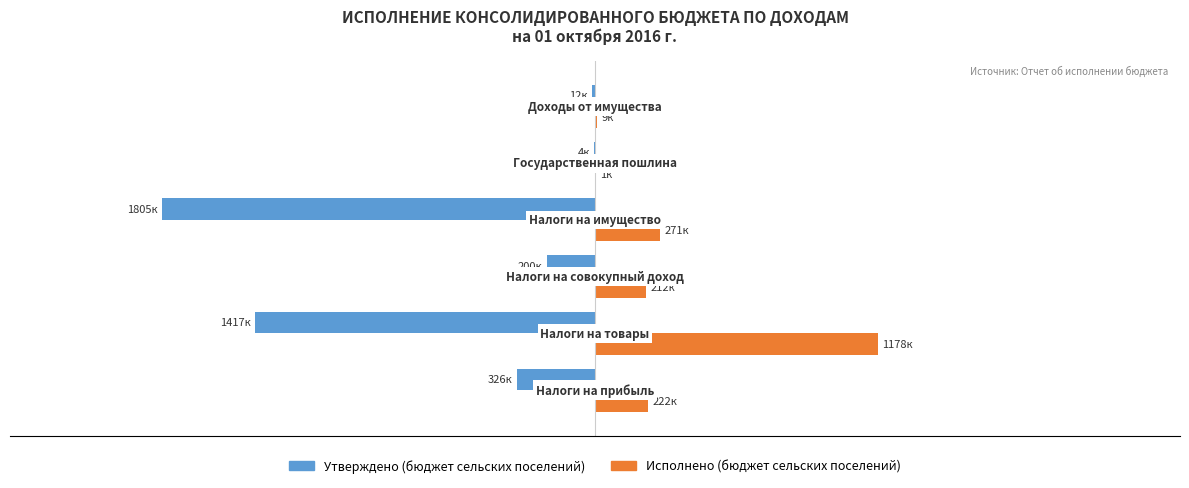

What are all the series names shown in the legend?

Утверждено (бюджет сельских поселений), Исполнено (бюджет сельских поселений)